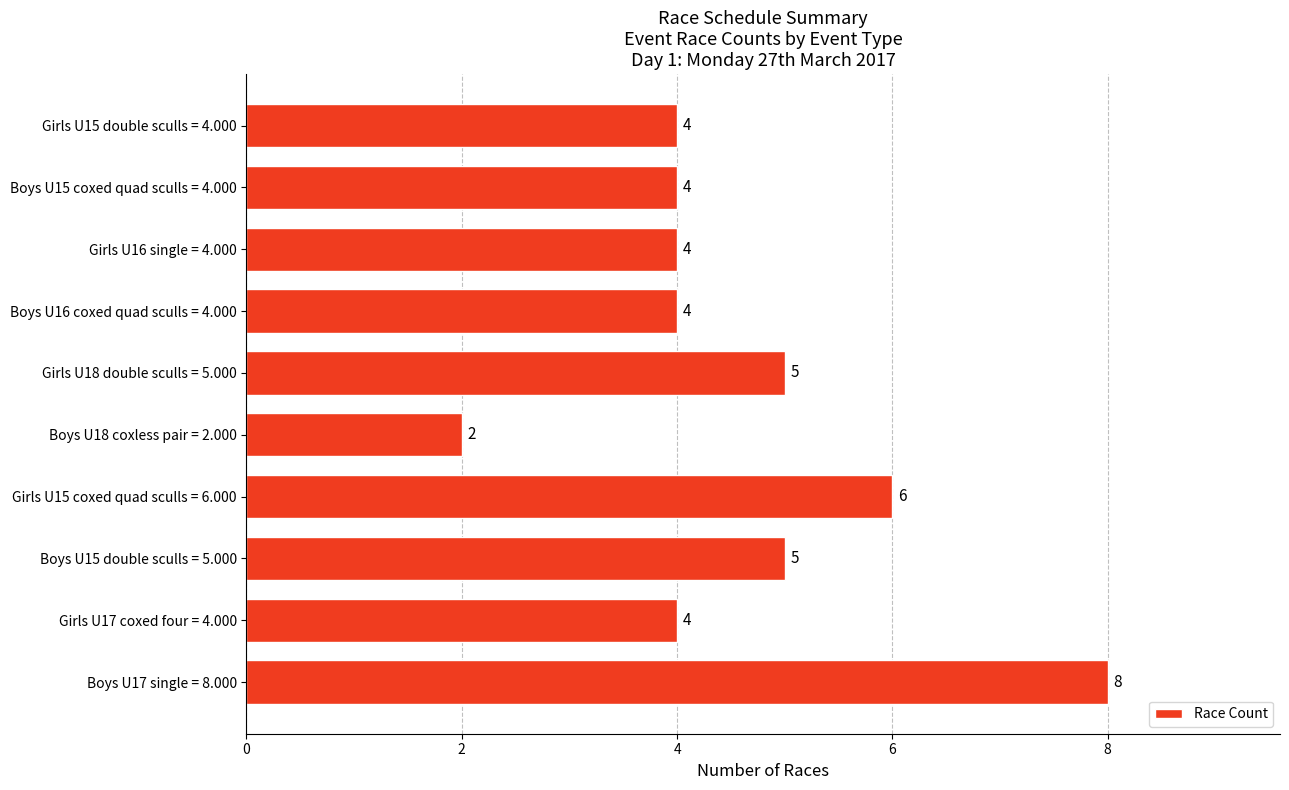

Are the bars grouped side by side (vs. stacked)?

No